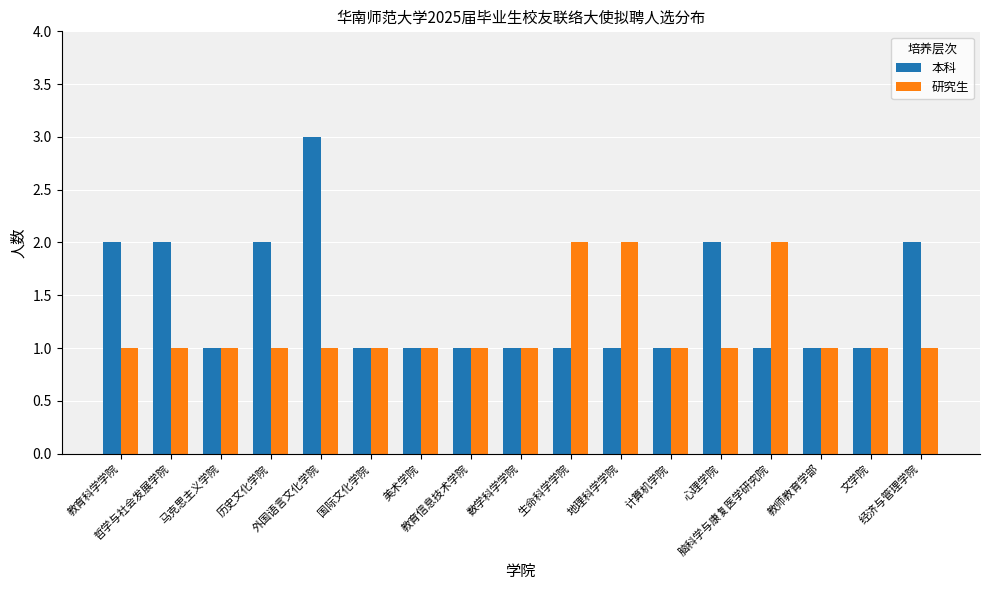

Which series has the largest range (max minus min)?

本科